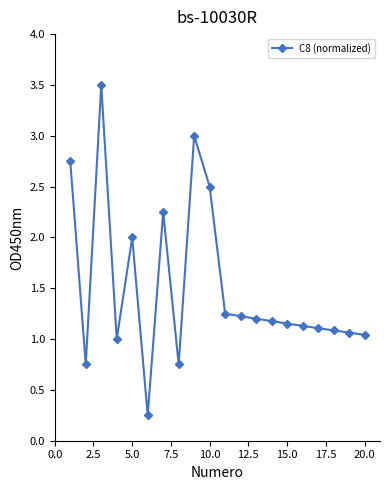

What is the greatest value displayed?

3.5